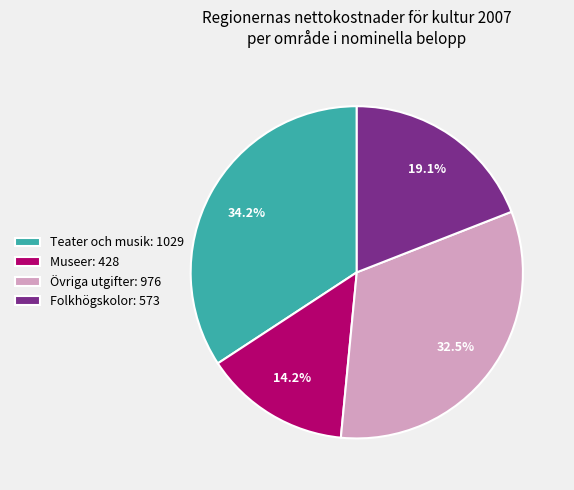

What is the largest slice in the pie chart?

Teater och musik